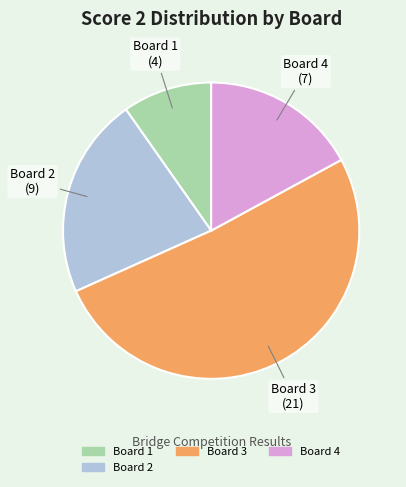

How many slices are in this pie chart?

4